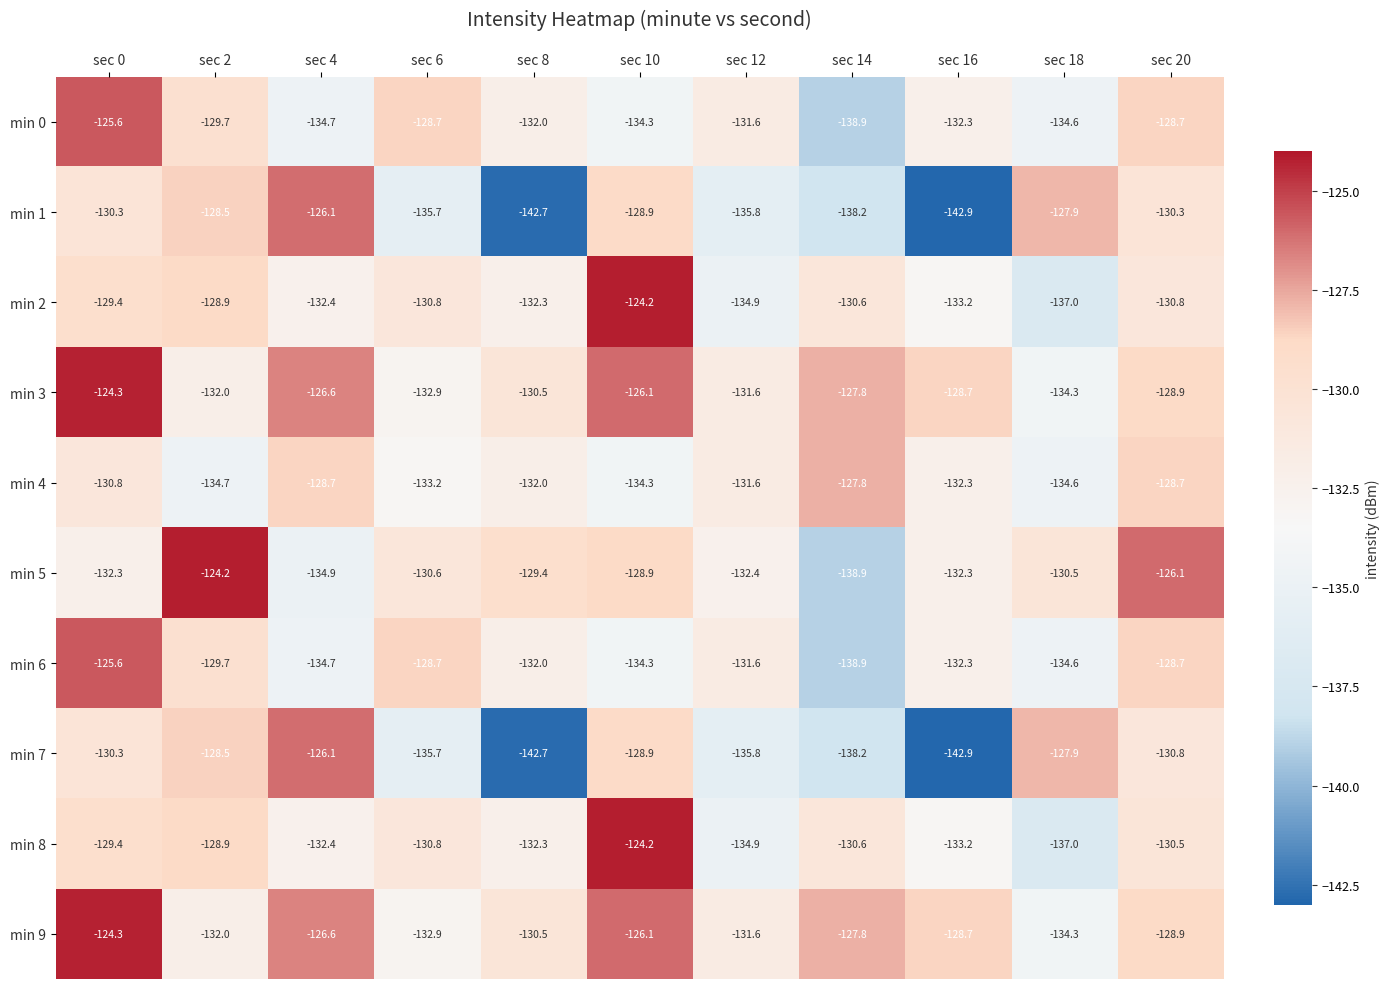

Count the number of data series in this chart.

10